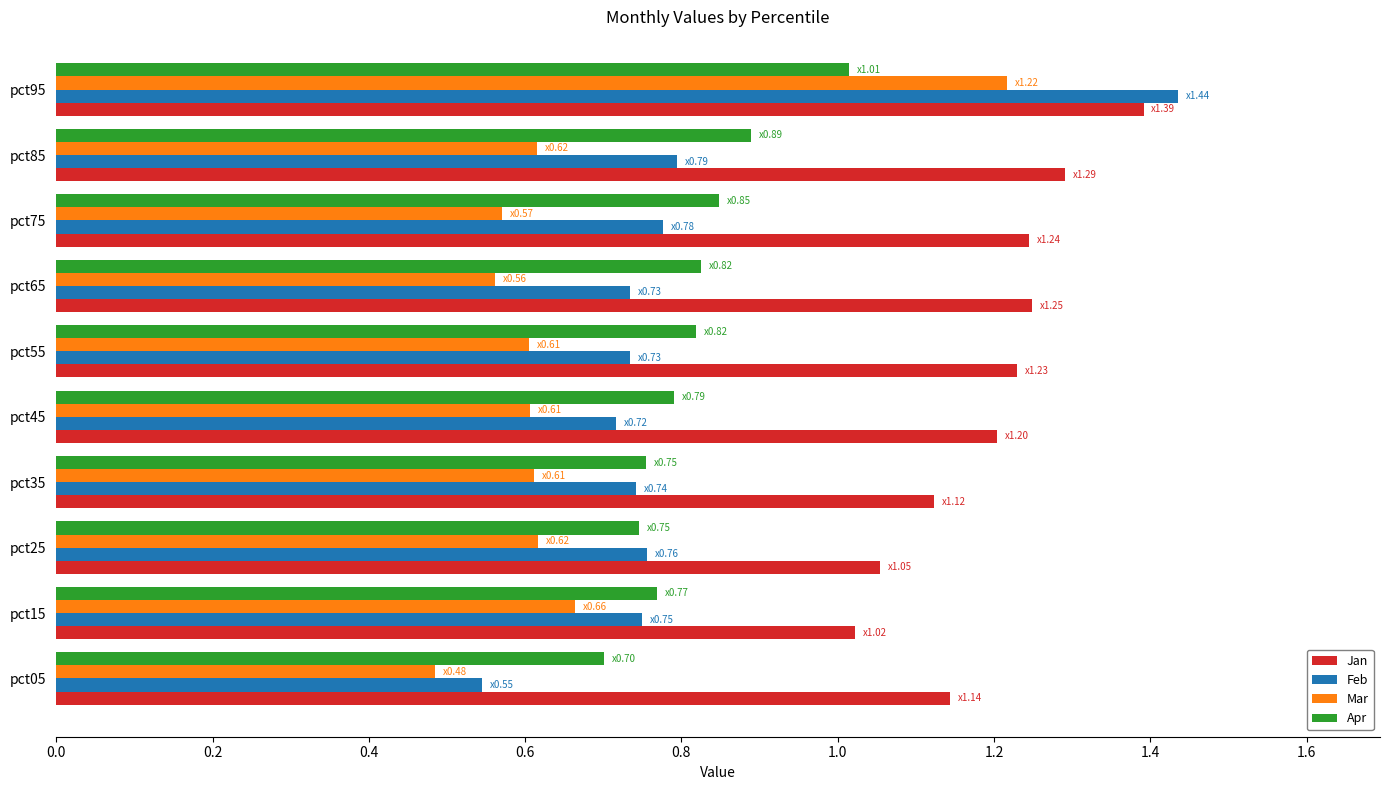

Which series has the largest total across all categories?

Jan